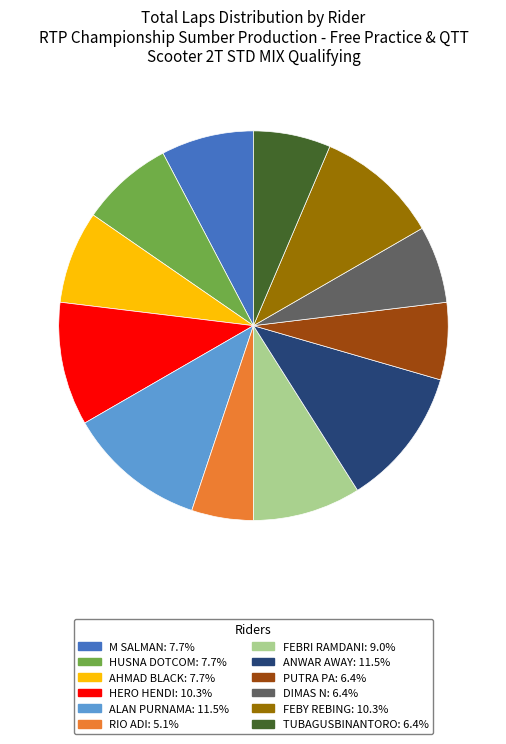

Is there any slice that represents more than half of the pie?

No